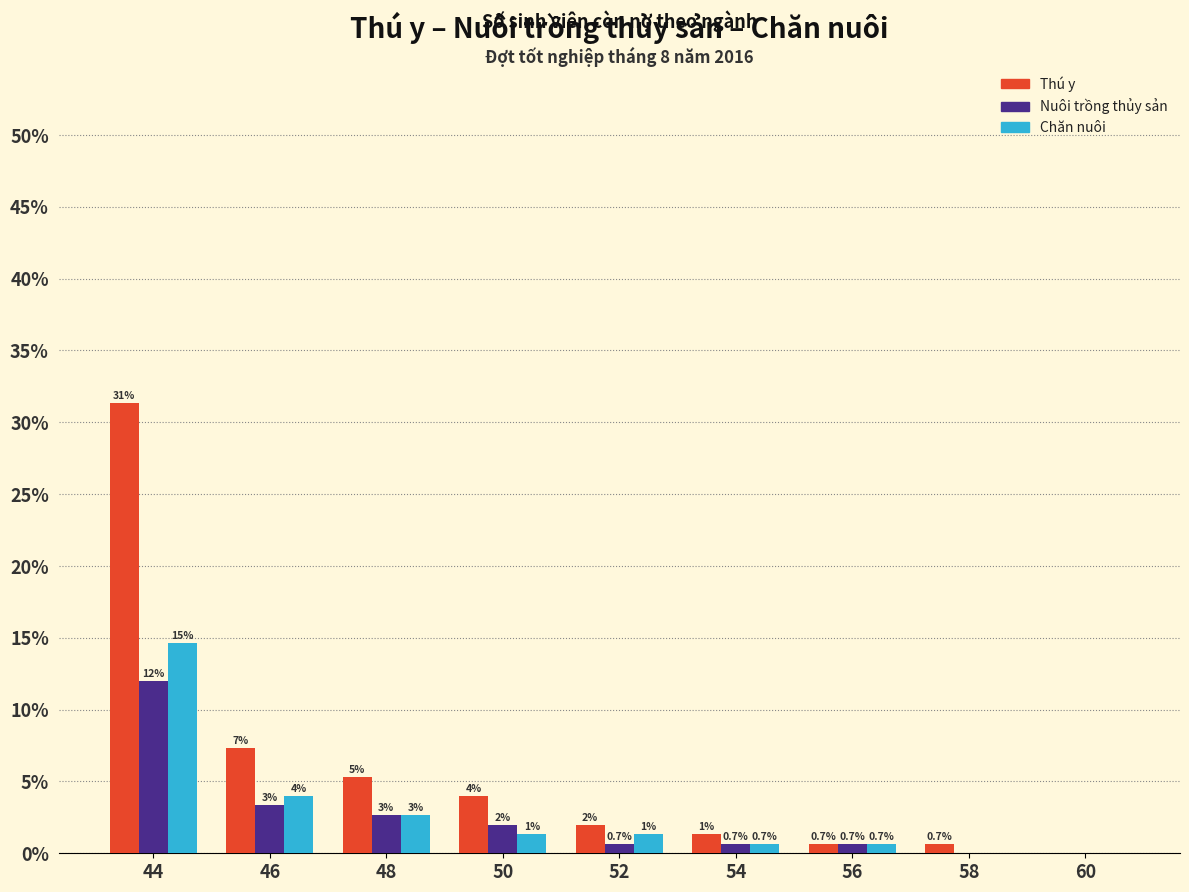

What are all the series names shown in the legend?

Thú y, Nuôi trồng thủy sản, Chăn nuôi